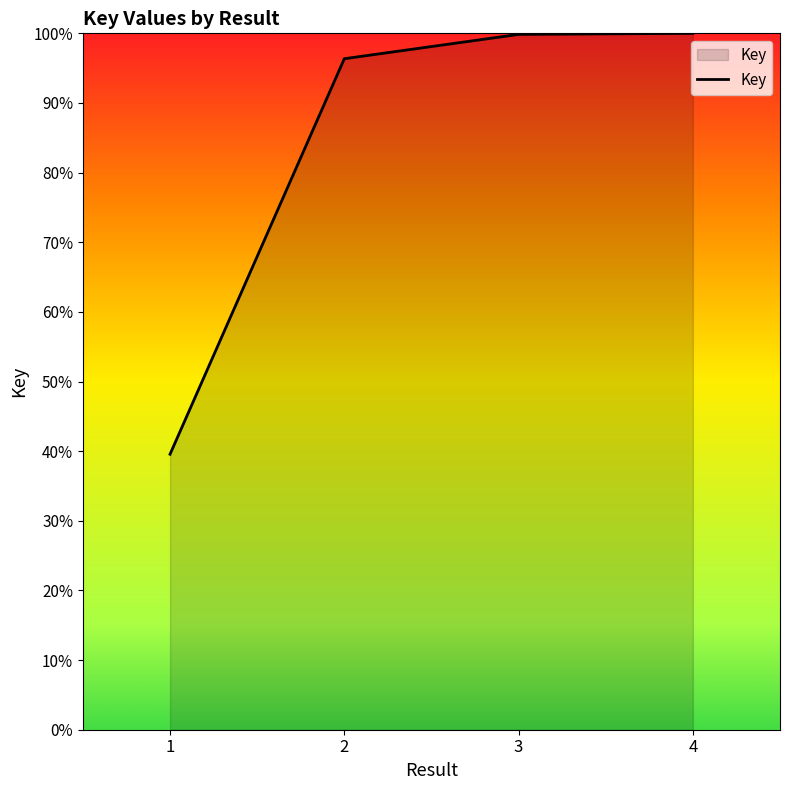

Which category has the lowest value across all series?

1